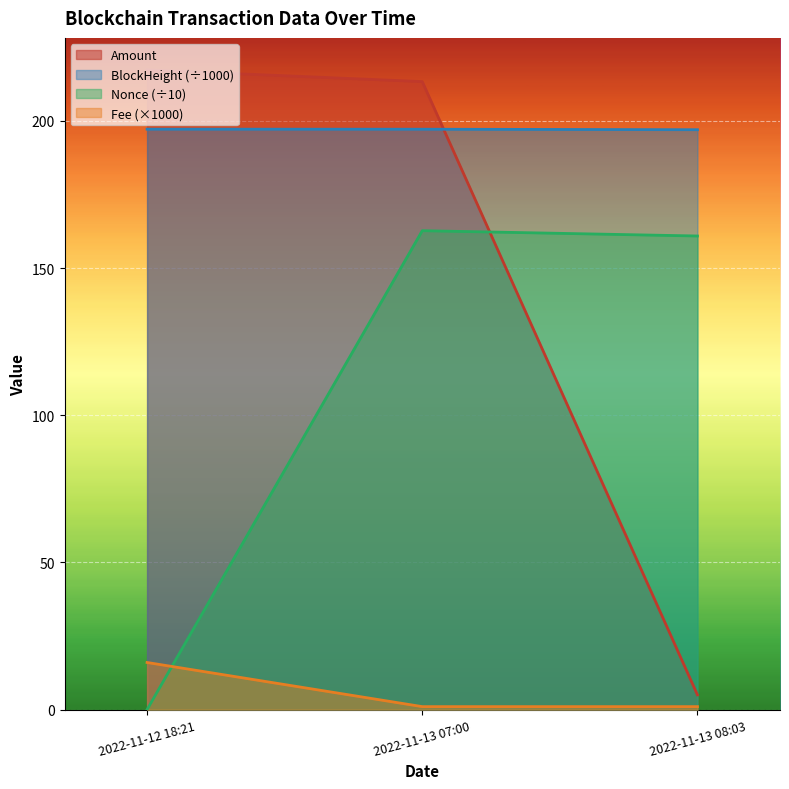

What is the approximate value of BlockHeight at 2022-11-13 07:00?

197.2